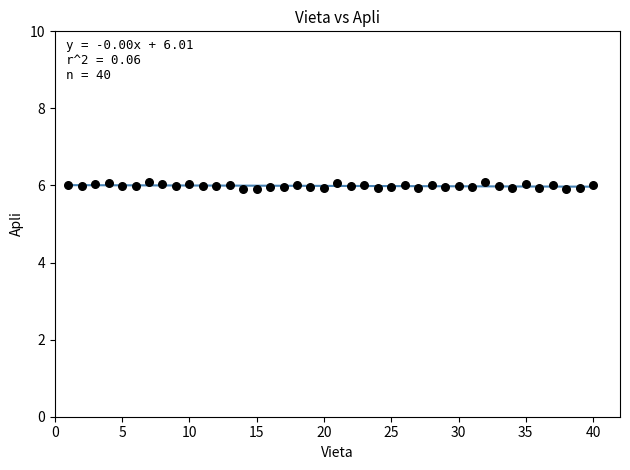

What is the range of X values (max minus min)?

39.0